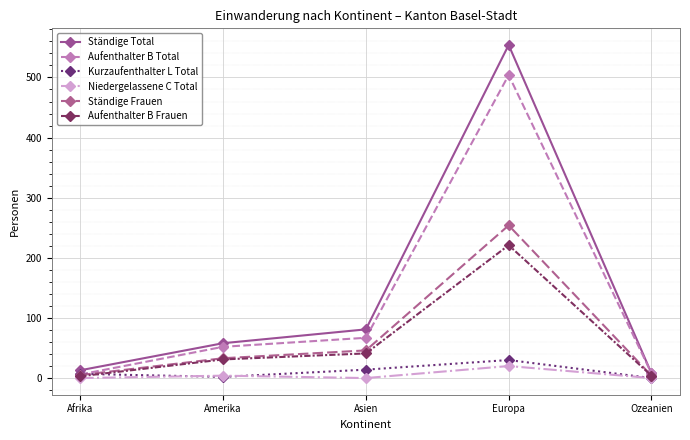

True or false: Ständige Frauen has more than 1 points higher than both neighbors.

False